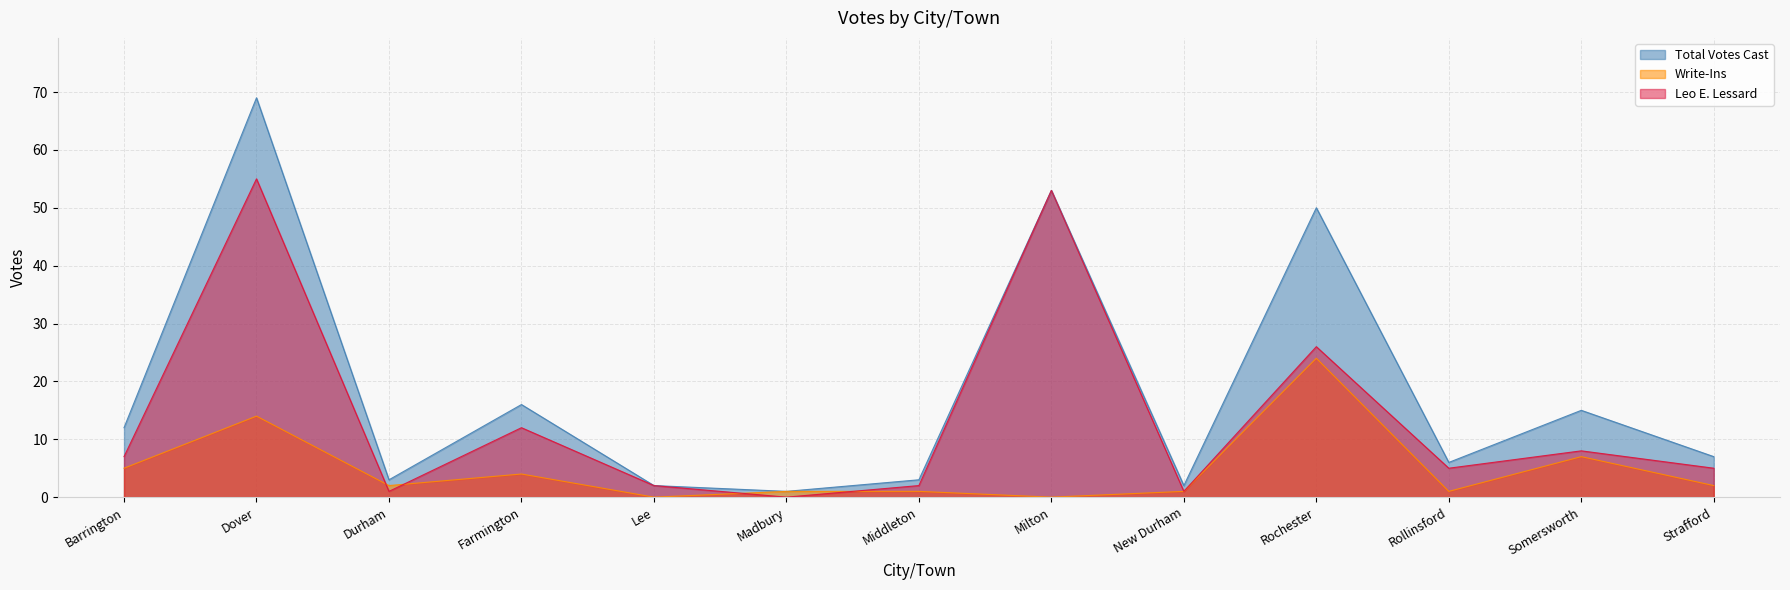

List the series in order of their peak value, highest first.

Total Votes Cast, Leo E. Lessard, Write-Ins